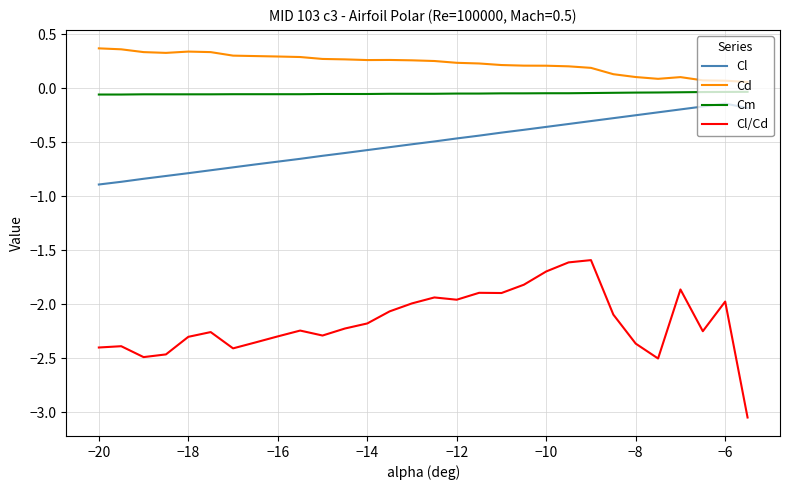

Which series has the largest range (max minus min)?

Cl/Cd